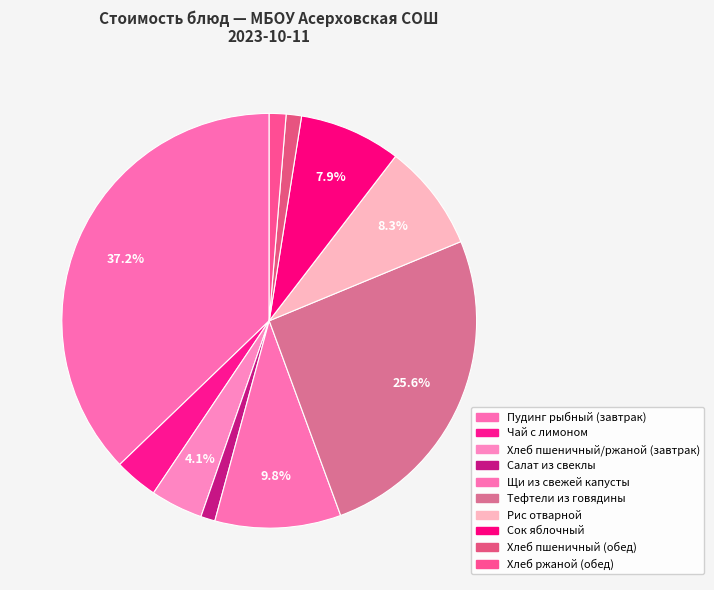

Do Хлеб пшеничный/ржаной (завтрак) and Хлеб ржаной (обед) together represent more than half of the pie?

No